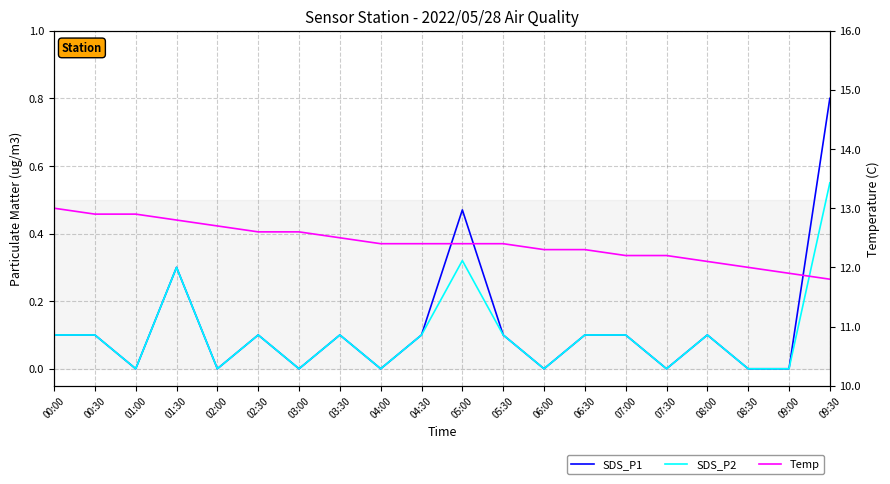

How many values in the Temp series exceed 12?

17